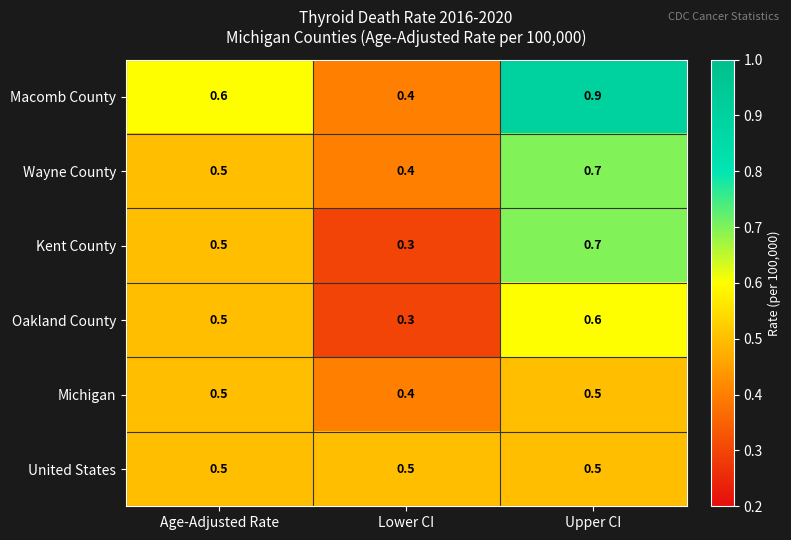

Rank the categories by Kent County value from lowest to highest.

Lower CI, Age-Adjusted Rate, Upper CI